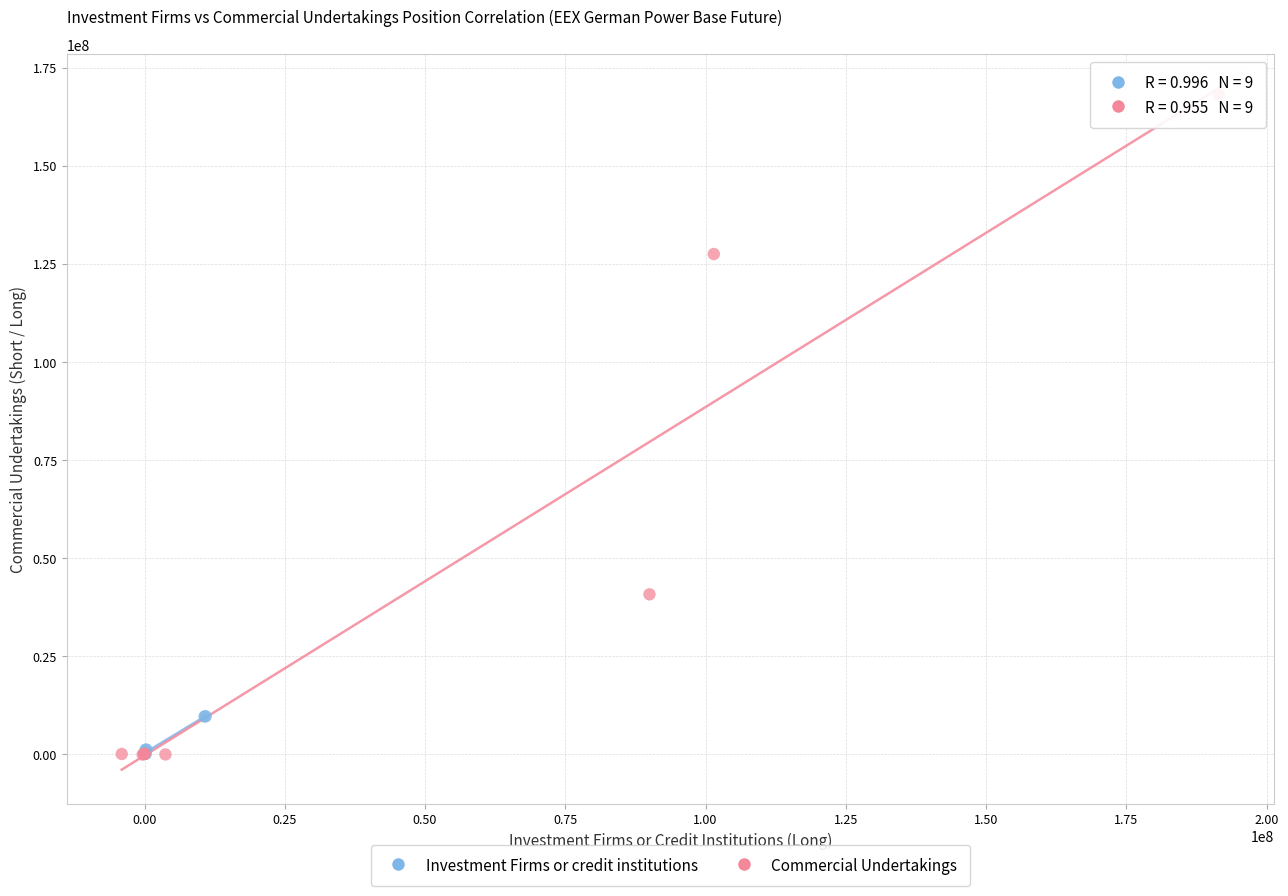

Which series has the largest Y range (max minus min)?

Commercial Undertakings